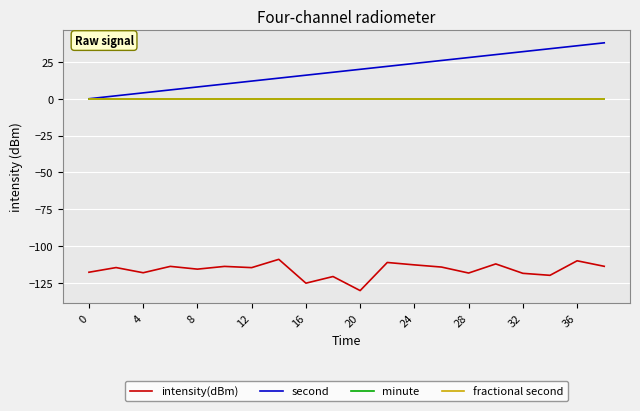

Does the chart have visible grid lines?

Yes